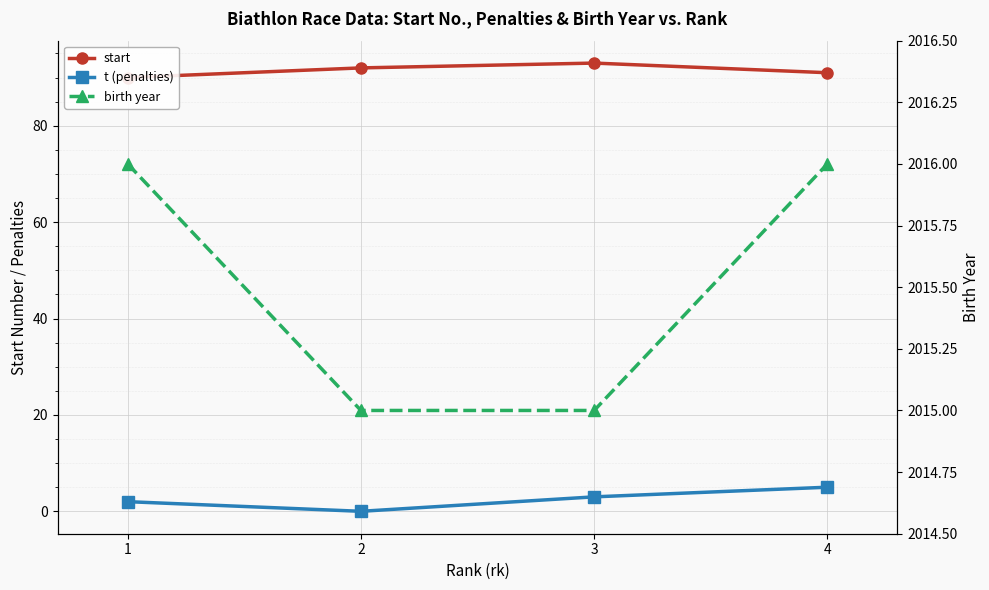

Which series has the largest total across all categories?

birth year